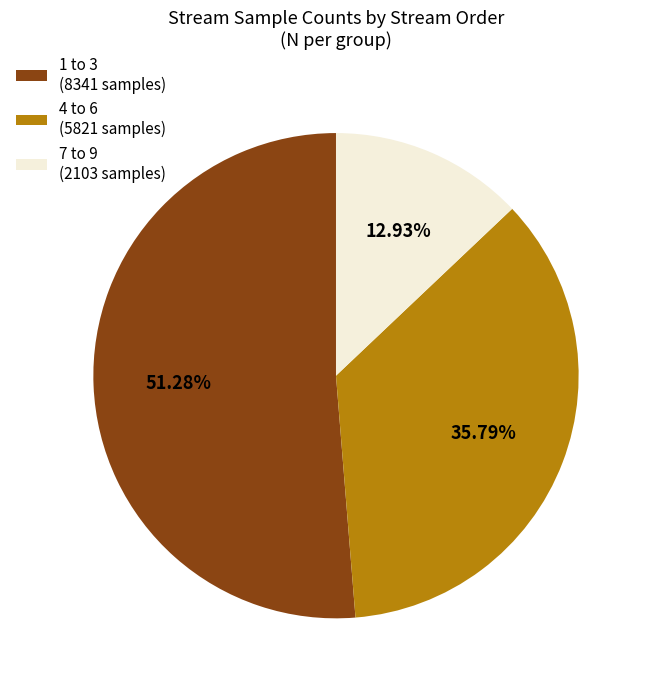

Is there any slice that represents more than half of the pie?

Yes